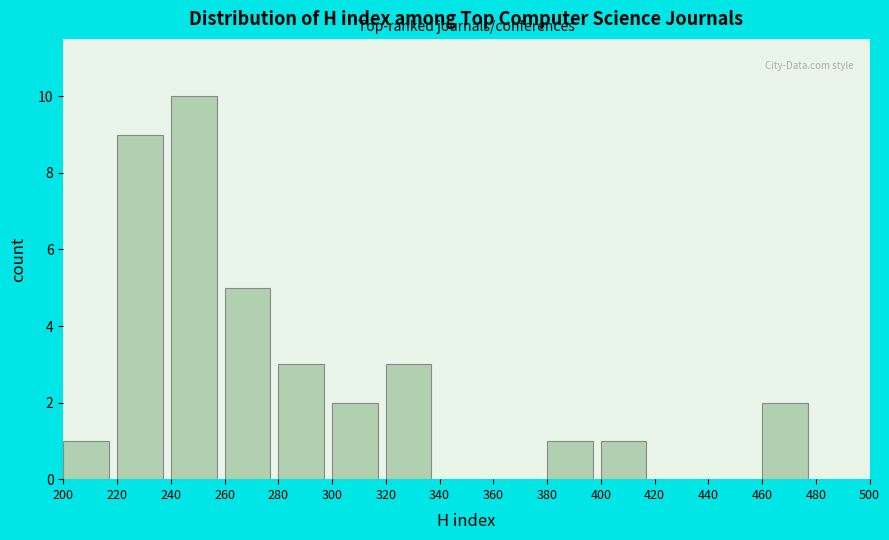

Reading left to right, list every bar in this chart as the range it spans on the x-axis followed by its height. The values are not printed on the chart, so give them approximately, as read against the axis.

200 to 220: 1
220 to 240: 9
240 to 260: 10
260 to 280: 5
280 to 300: 3
300 to 320: 2
320 to 340: 3
340 to 360: 0
360 to 380: 0
380 to 400: 1
400 to 420: 1
420 to 440: 0
440 to 460: 0
460 to 480: 2
480 to 500: 0